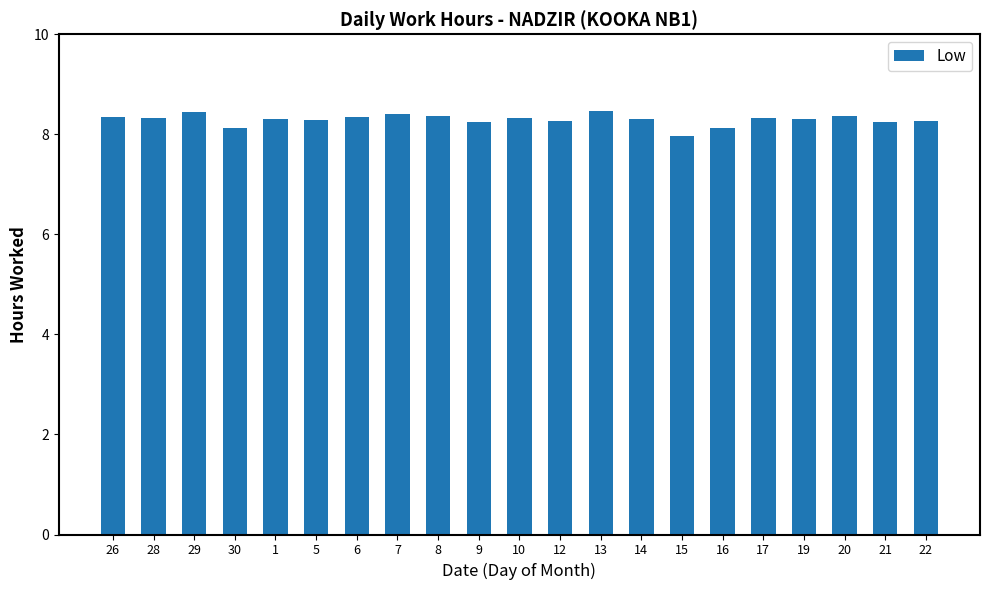

What is the change in value from 30 to 15?

-0.2